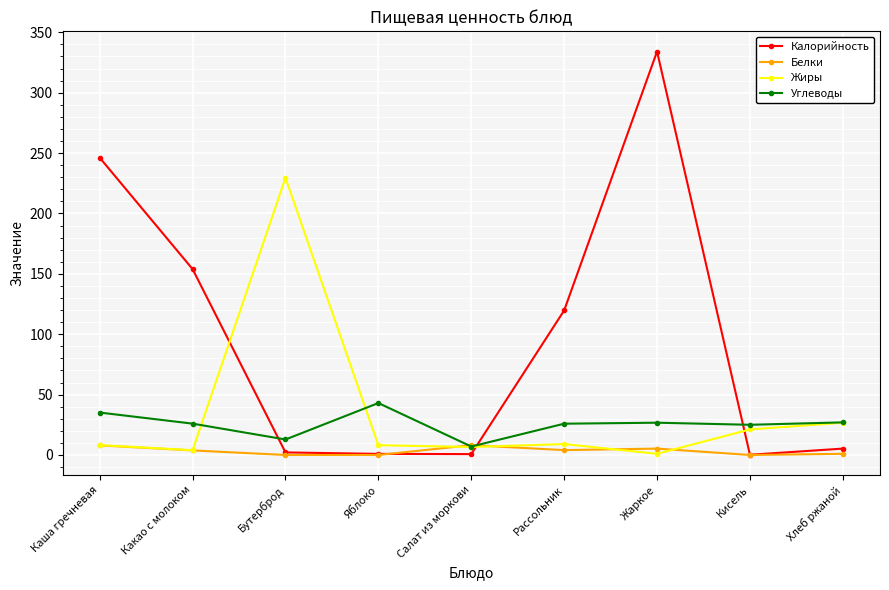

Rank the series by their maximum value, from highest to lowest.

Калорийность, Жиры, Углеводы, Белки